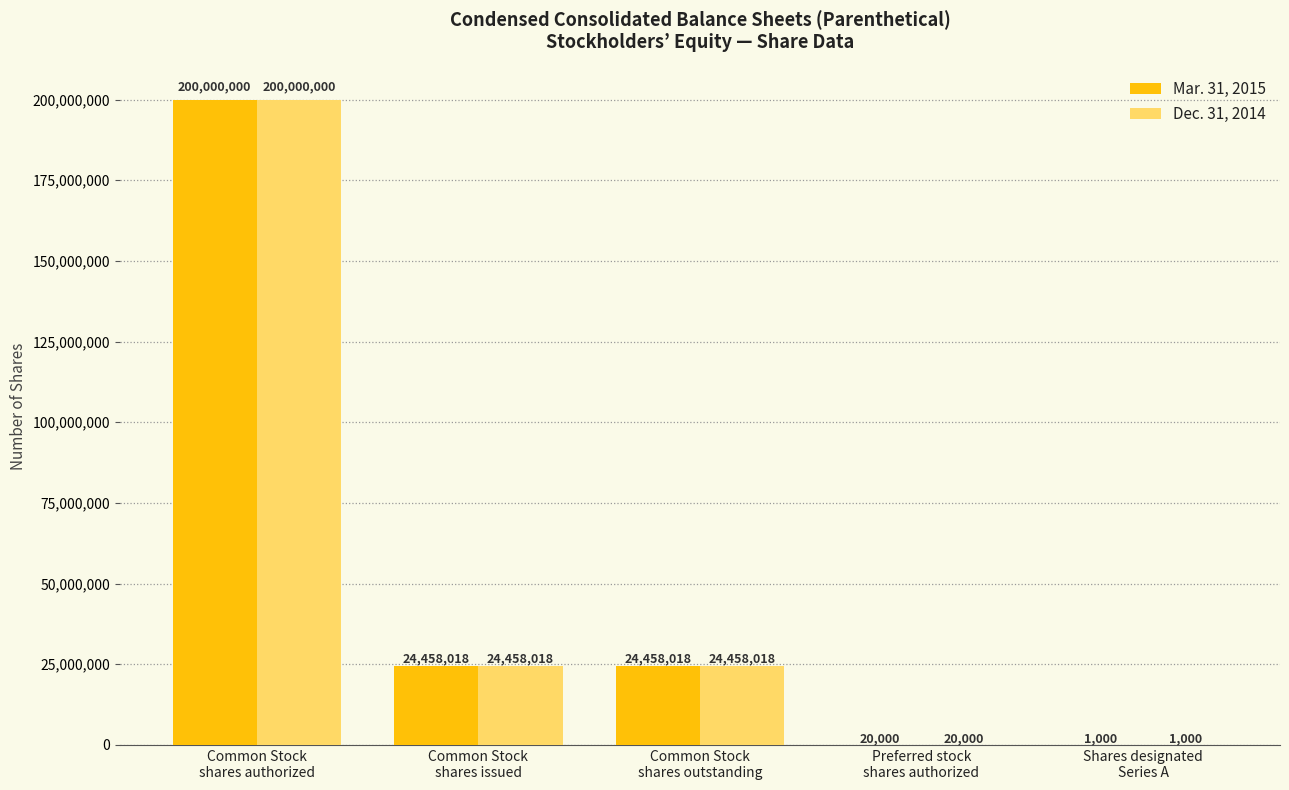

How many series are shown in this chart?

2